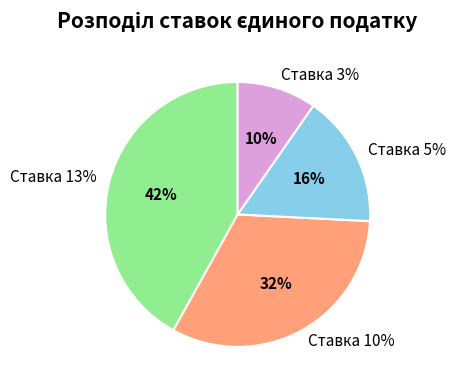

What is the largest slice in the pie chart?

Ставка 13%